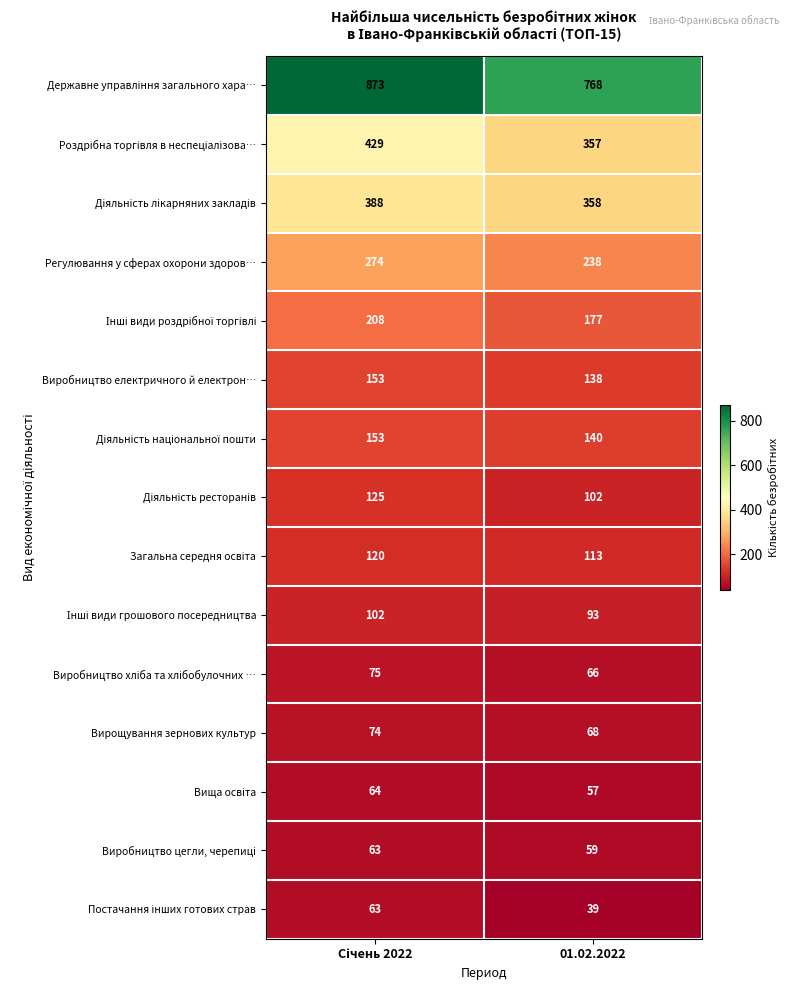

At which label is Виробництво електричного й електрон… closest to 145?

01.02.2022